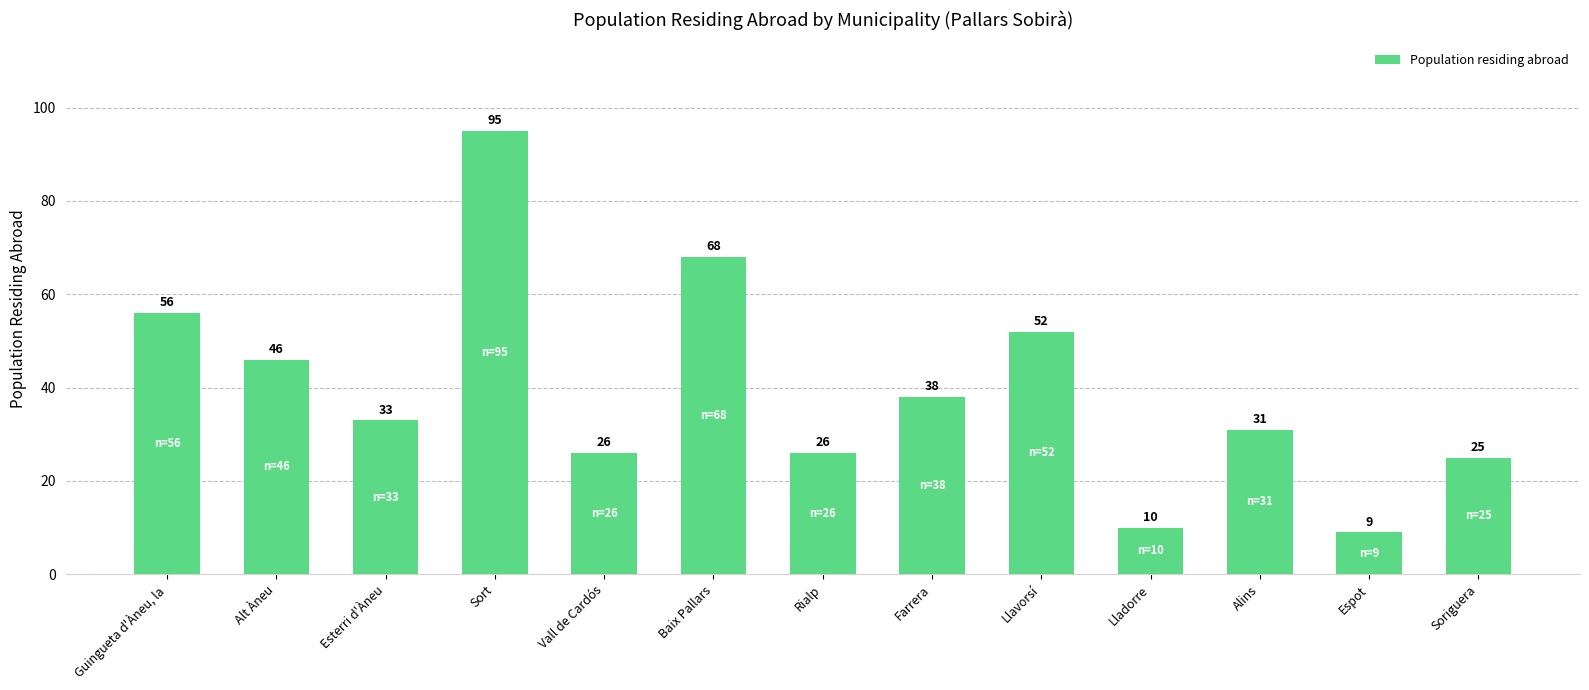

What is the greatest value displayed?

95